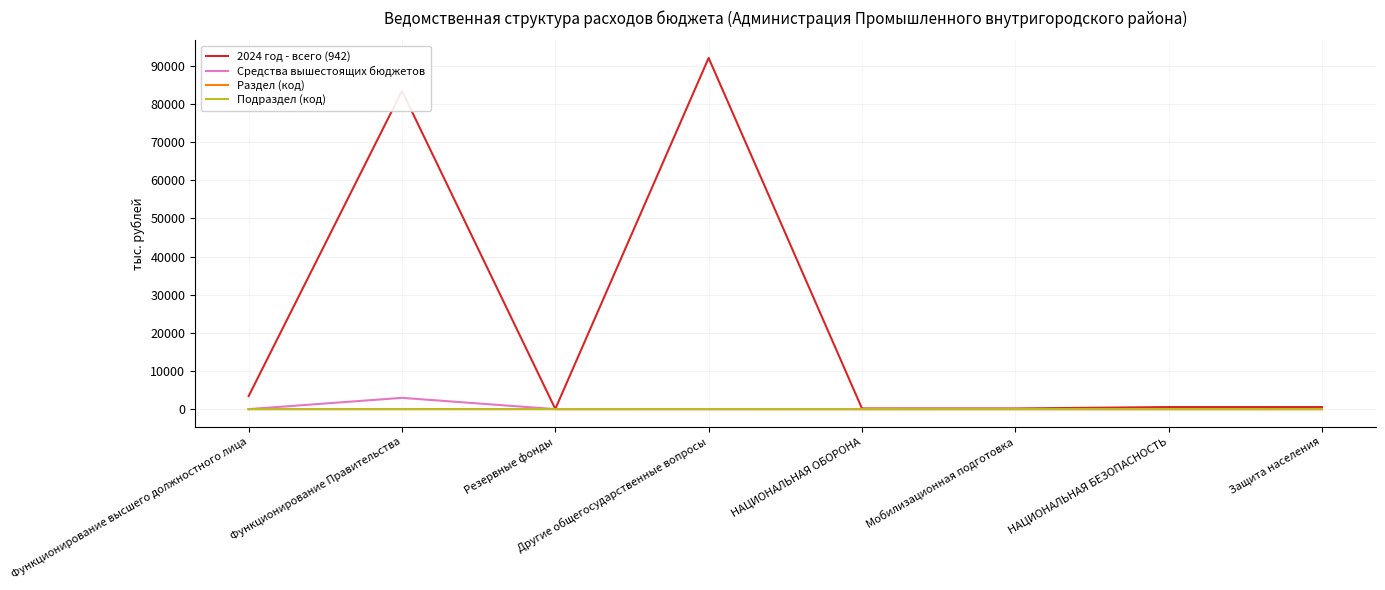

Which series has the largest range (max minus min)?

2024 год - всего (942)